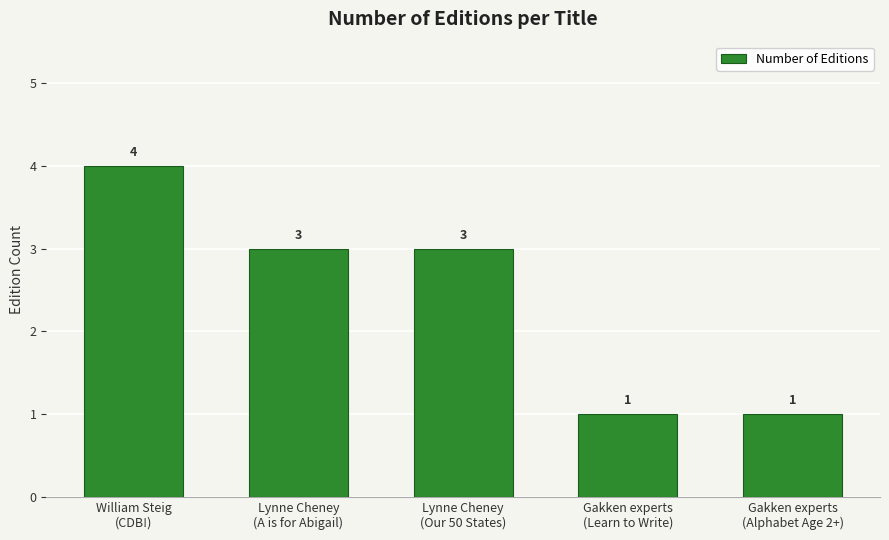

How many series are shown in this chart?

1